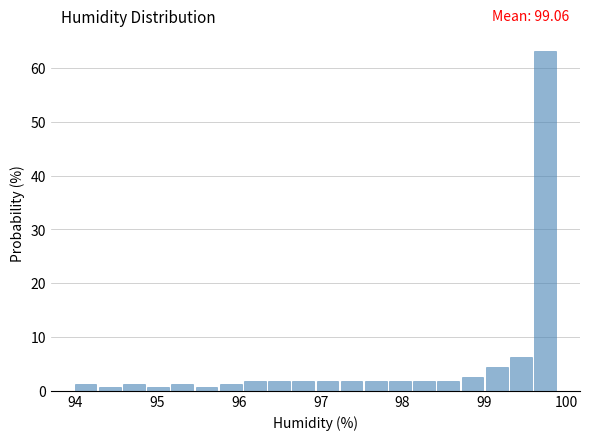

Read against the x-axis, roughly where is the centre of the tallest bar?

99.7